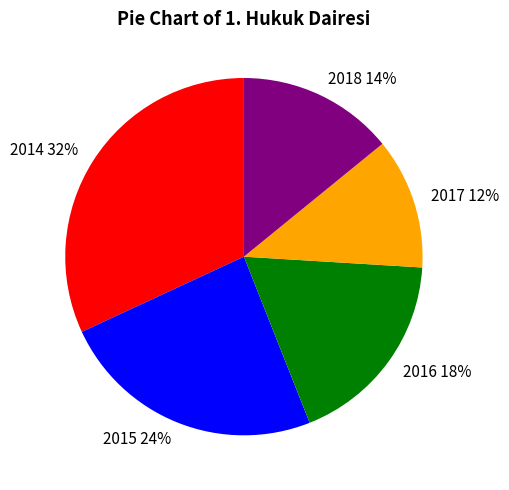

Is there any slice that represents more than half of the pie?

No